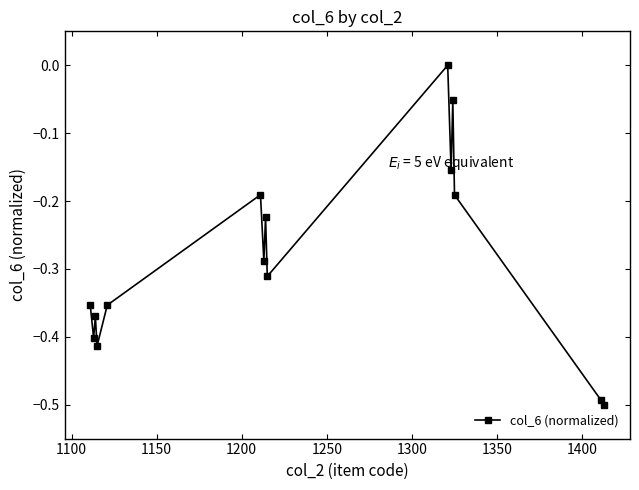

True or false: the data has more than 0 interior local peaks.

True